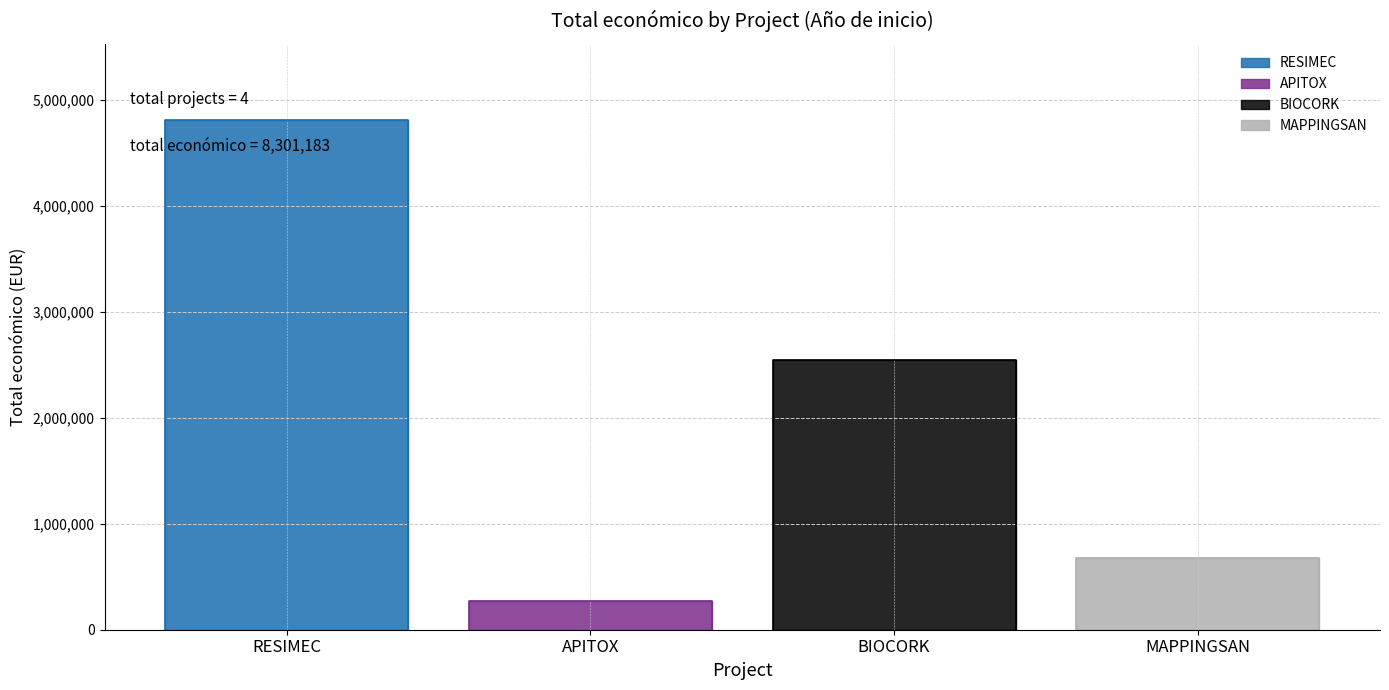

The chart shows a value of 4076195 at BIOCORK. True or false?

False